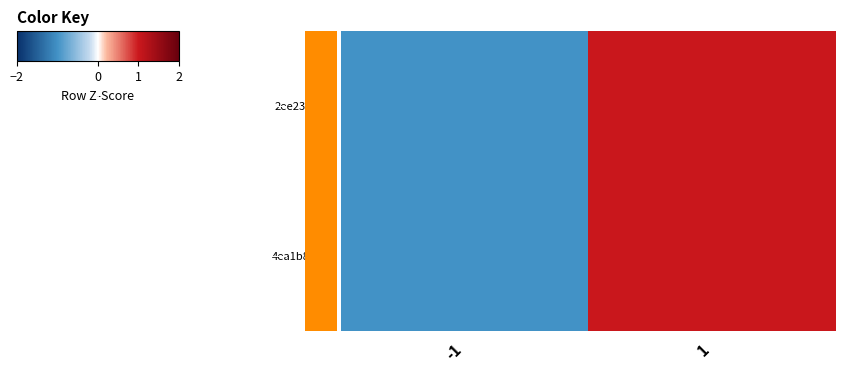

Reading right to left, list all the values displayed in this chart.

2ee232f0...: 1=1	-1=-1
4ea1b878...: 1=1	-1=-1